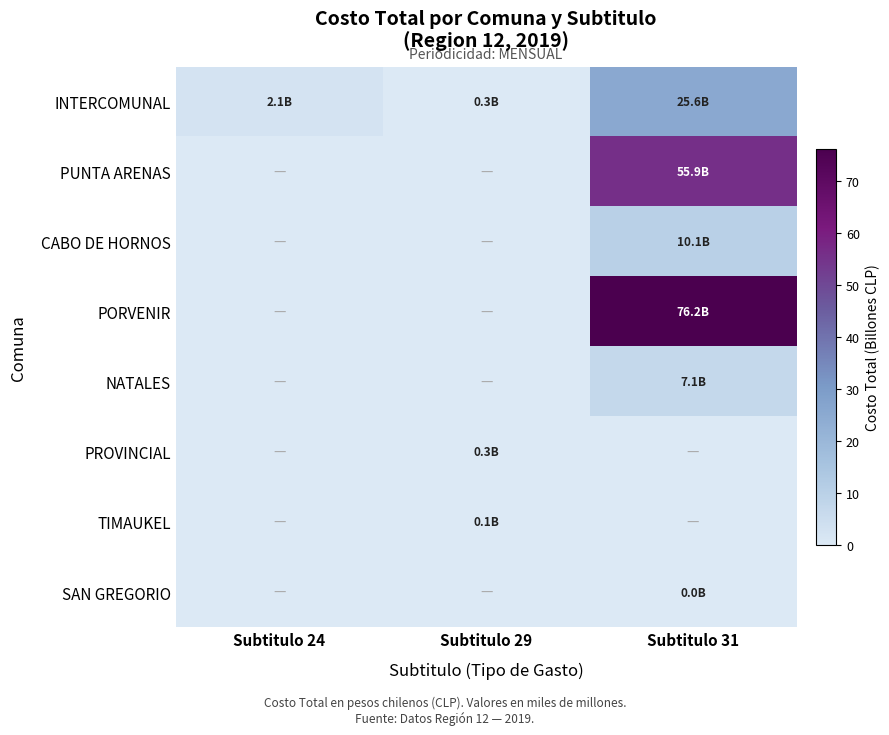

What is the total value across all series at Subtitulo 31?

174.9